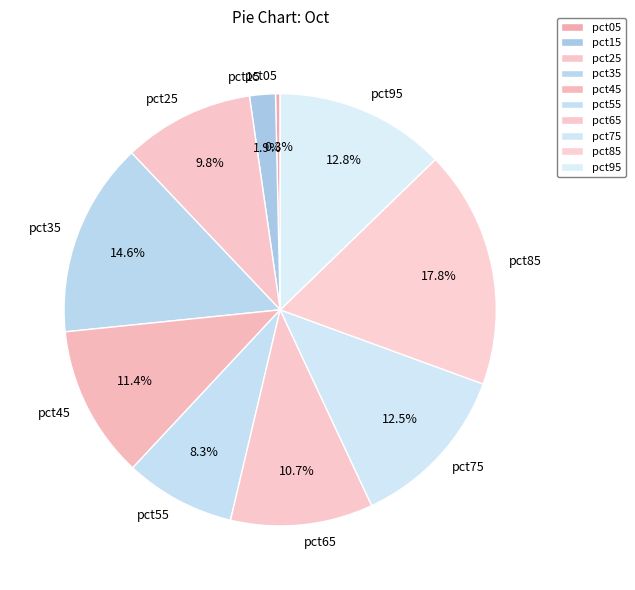

Does any single category account for the majority?

No